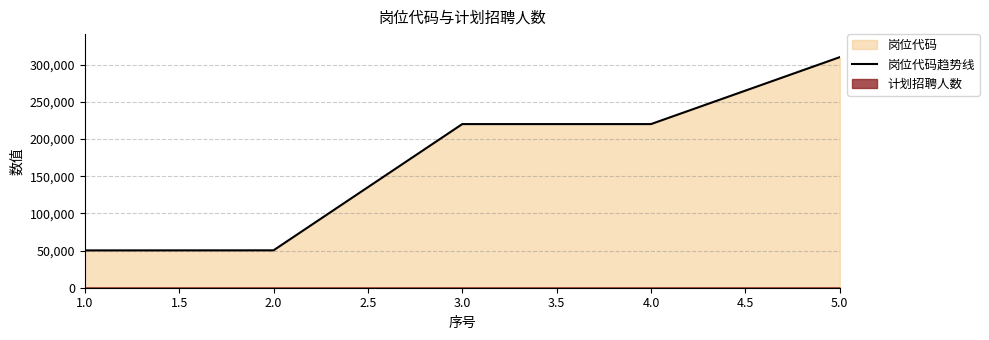

What is the difference between the maximum and minimum values?

259899